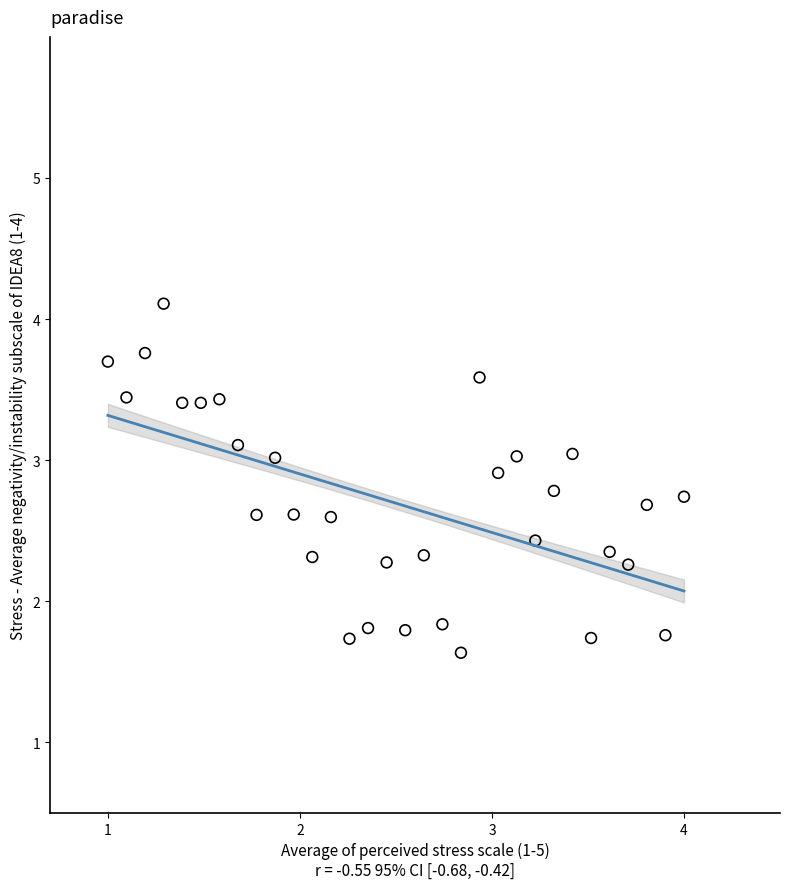

What is the range of Y values (max minus min)?

2.5